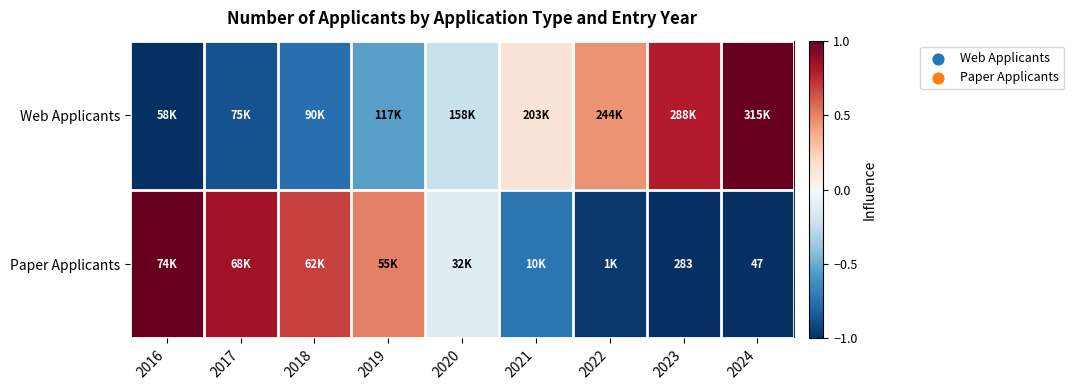

At which label is Paper Applicants closest to 0?

2020